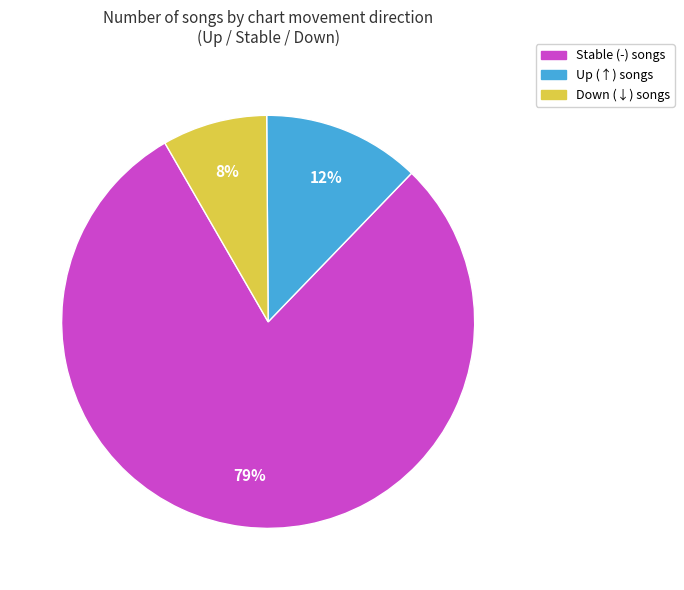

Which category has the biggest portion of the pie?

Stable (-) songs